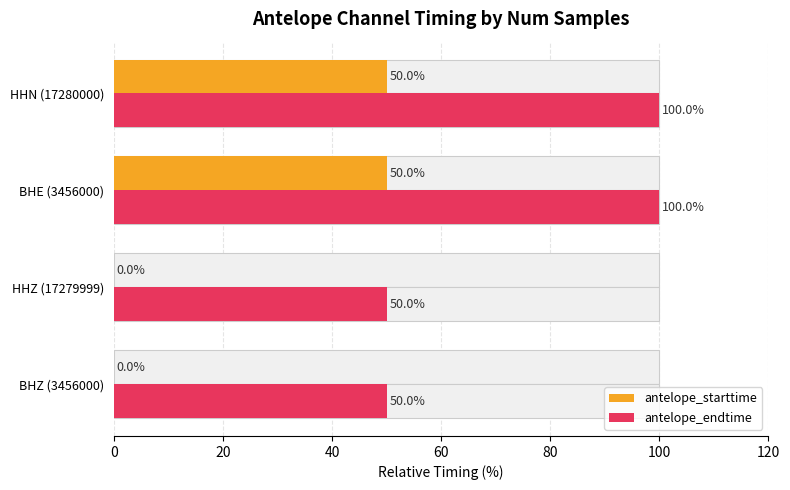

At 20, list the series in order from largest to smallest.

antelope_endtime, antelope_starttime